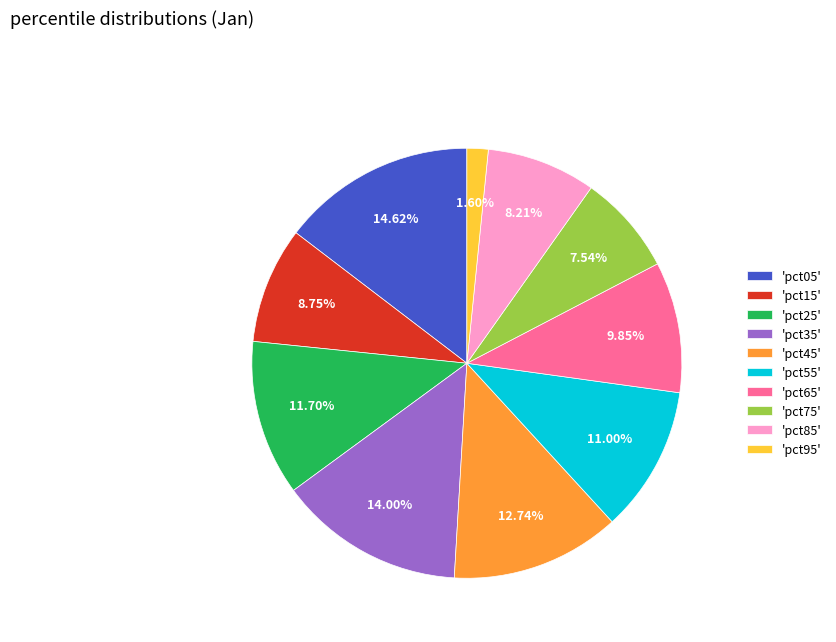

Approximately how many times larger is the value at 'pct85' compared to 'pct45'?

0.6